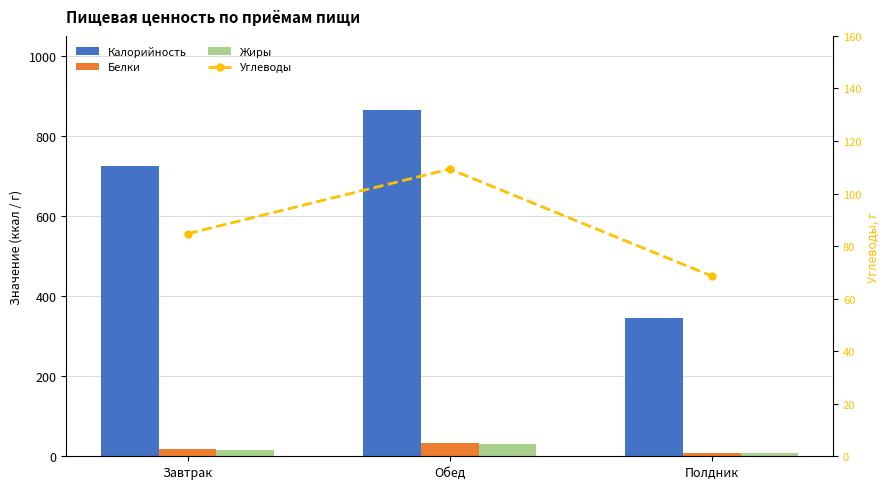

The value of Белки at Полдник is 8.1. True or false?

True